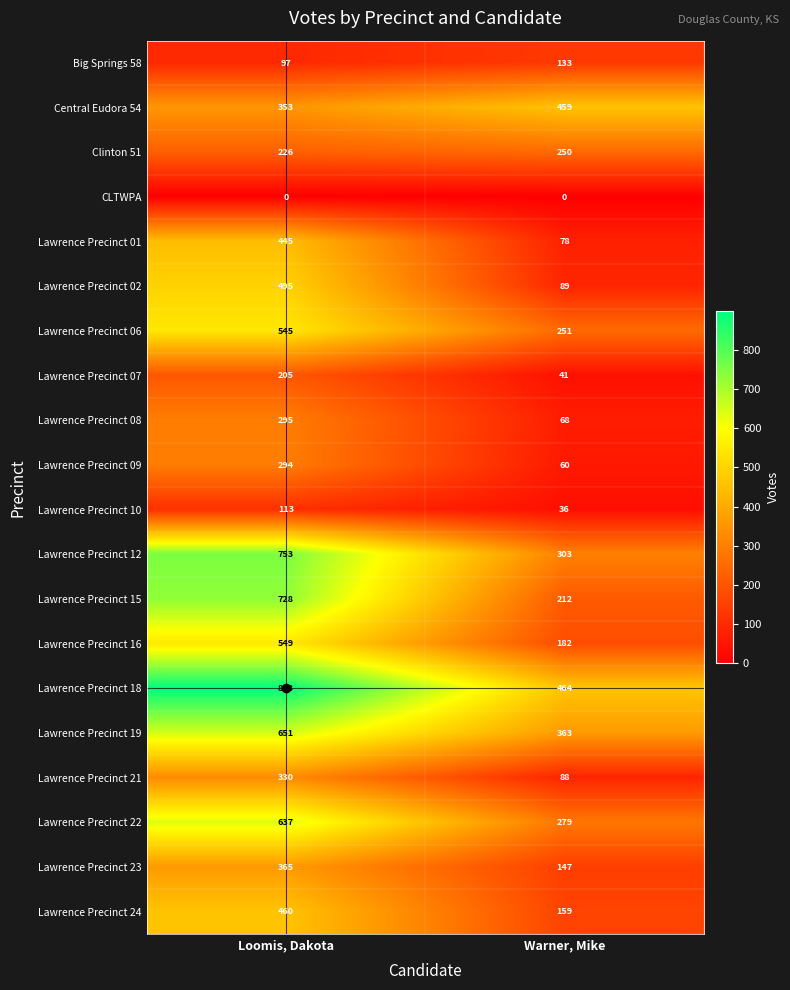

Rank the series at Loomis, Dakota from highest to lowest value.

Lawrence Precinct 18, Lawrence Precinct 12, Lawrence Precinct 15, Lawrence Precinct 19, Lawrence Precinct 22, Lawrence Precinct 16, Lawrence Precinct 06, Lawrence Precinct 02, Lawrence Precinct 24, Lawrence Precinct 01, Lawrence Precinct 23, Central Eudora 54, Lawrence Precinct 21, Lawrence Precinct 08, Lawrence Precinct 09, Clinton 51, Lawrence Precinct 07, Lawrence Precinct 10, Big Springs 58, CLTWPA